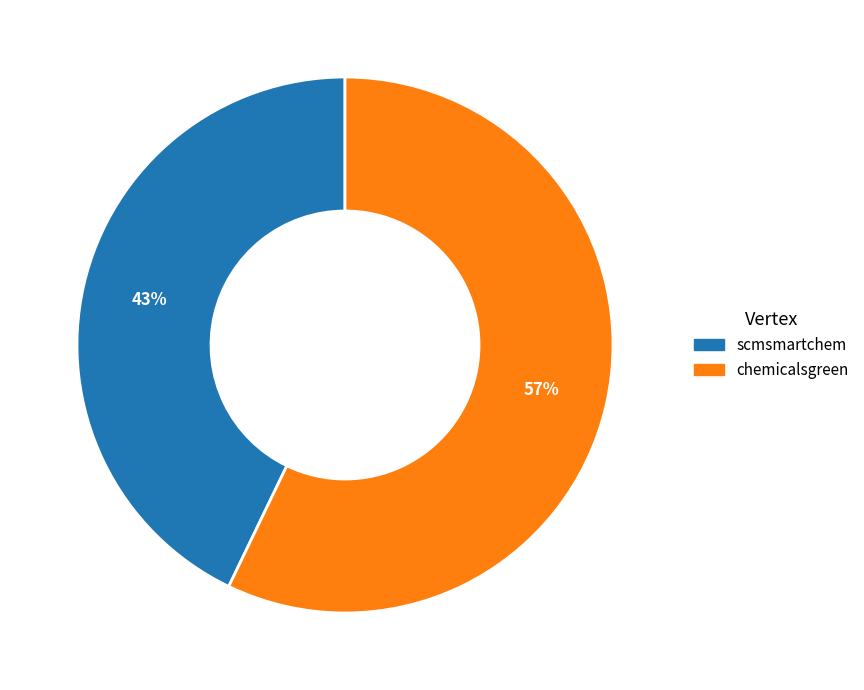

Is it true that chemicalsgreen is 48% of the pie?

False